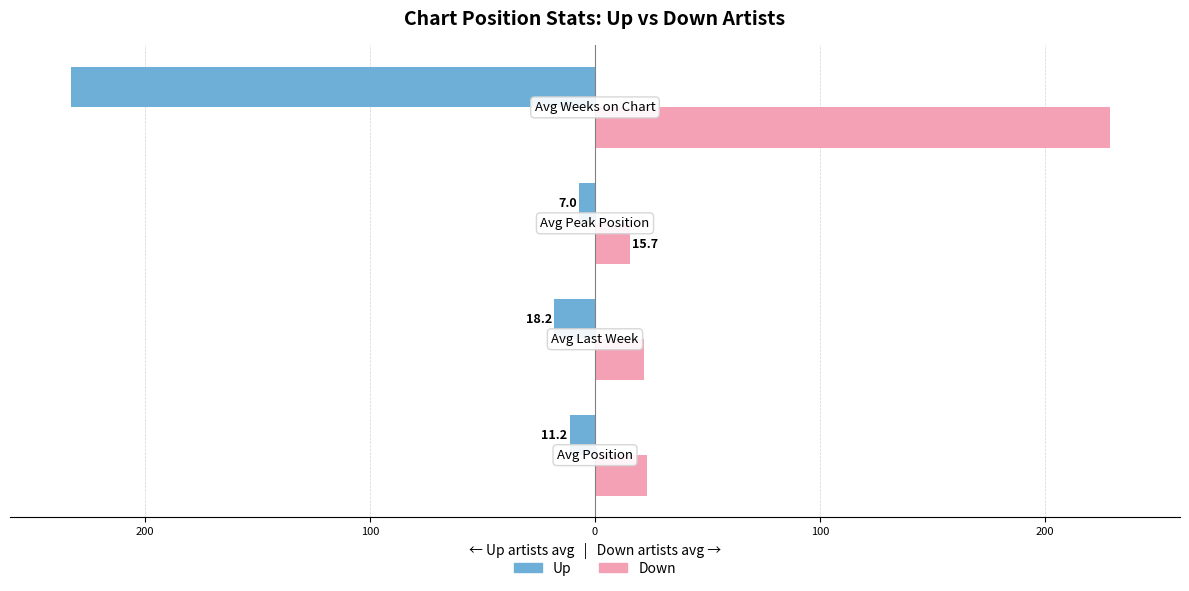

Reading right to left, transcribe all the data shown in this chart.

up: 0=-232.8	100=-7.0	200=-18.2	300=-11.2
down: 0=228.8	100=15.7	200=21.8	300=23.0